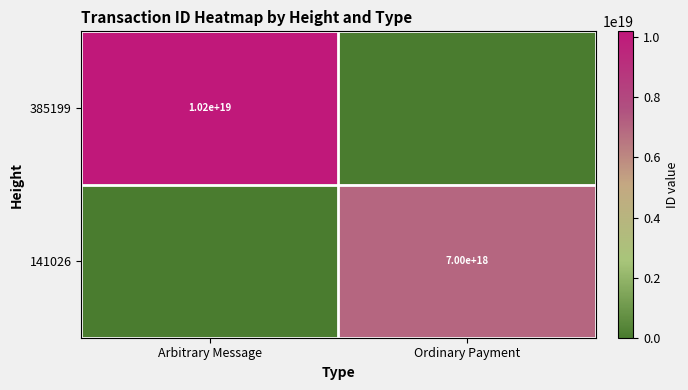

The value of 141026 at Ordinary Payment is 7000000000000000000. True or false?

True